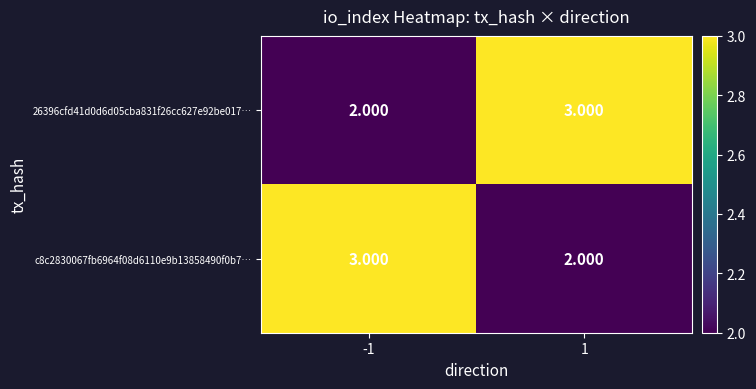

List the series in order of their peak value, highest first.

26396cfd41d0d6d05cba831f26cc627e92be017…, c8c2830067fb6964f08d6110e9b13858490f0b7…